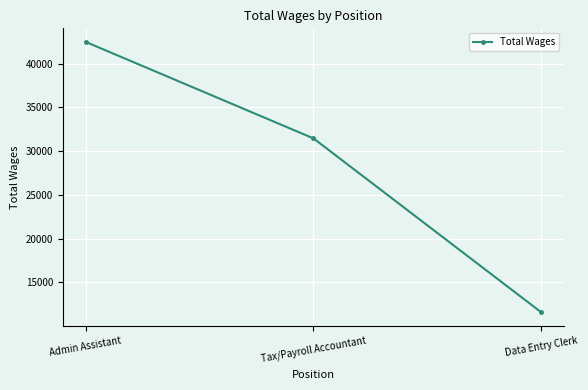

What is the greatest value displayed?

42507